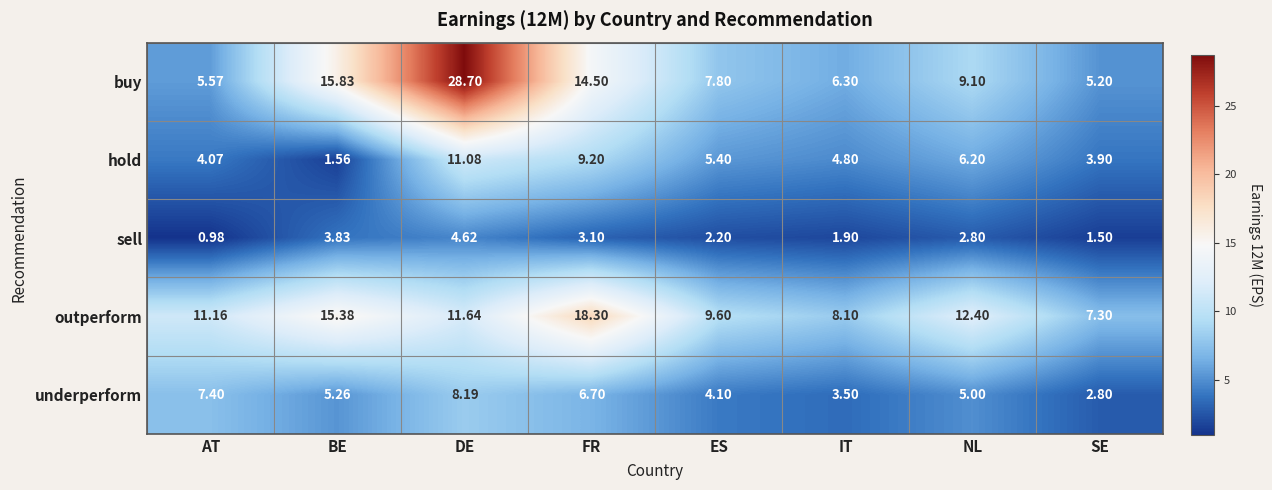

Which series has the largest range (max minus min)?

buy